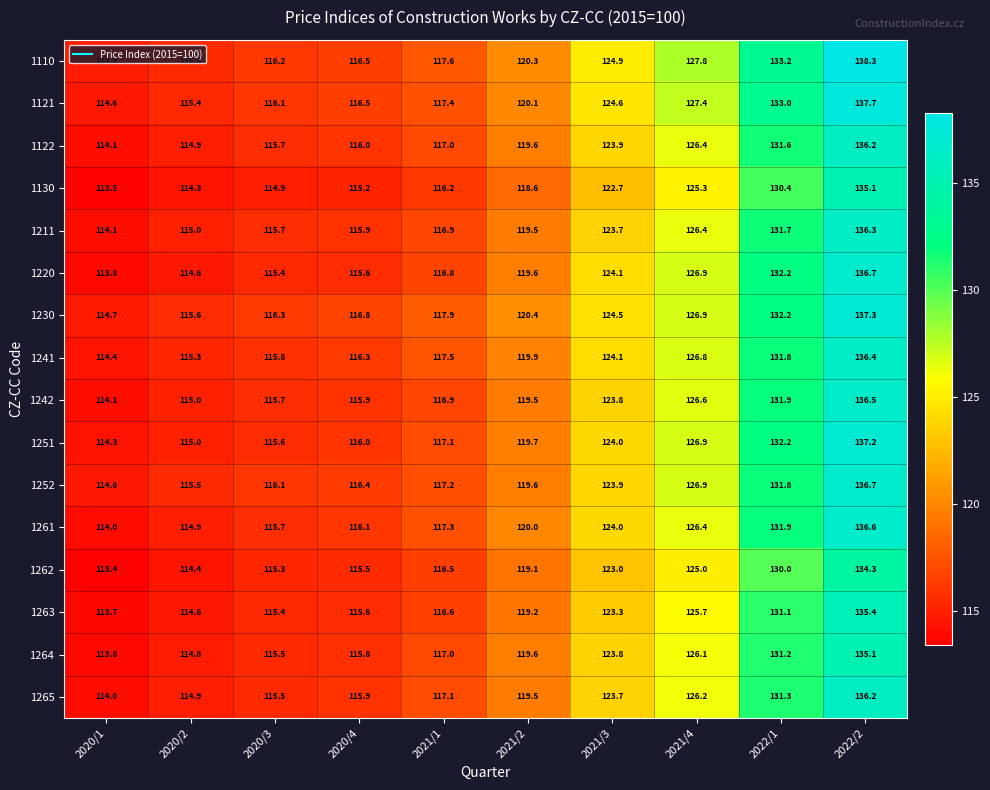

The 1251 series shows 179.9 at 2021/4. True or false?

False